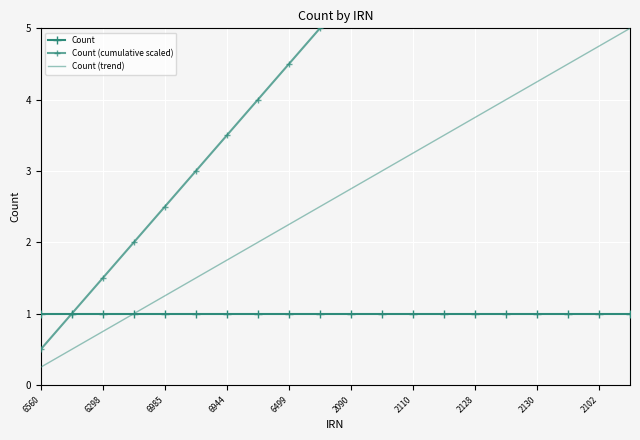

Which category has the highest value in the Count (cumulative scaled) series?

19